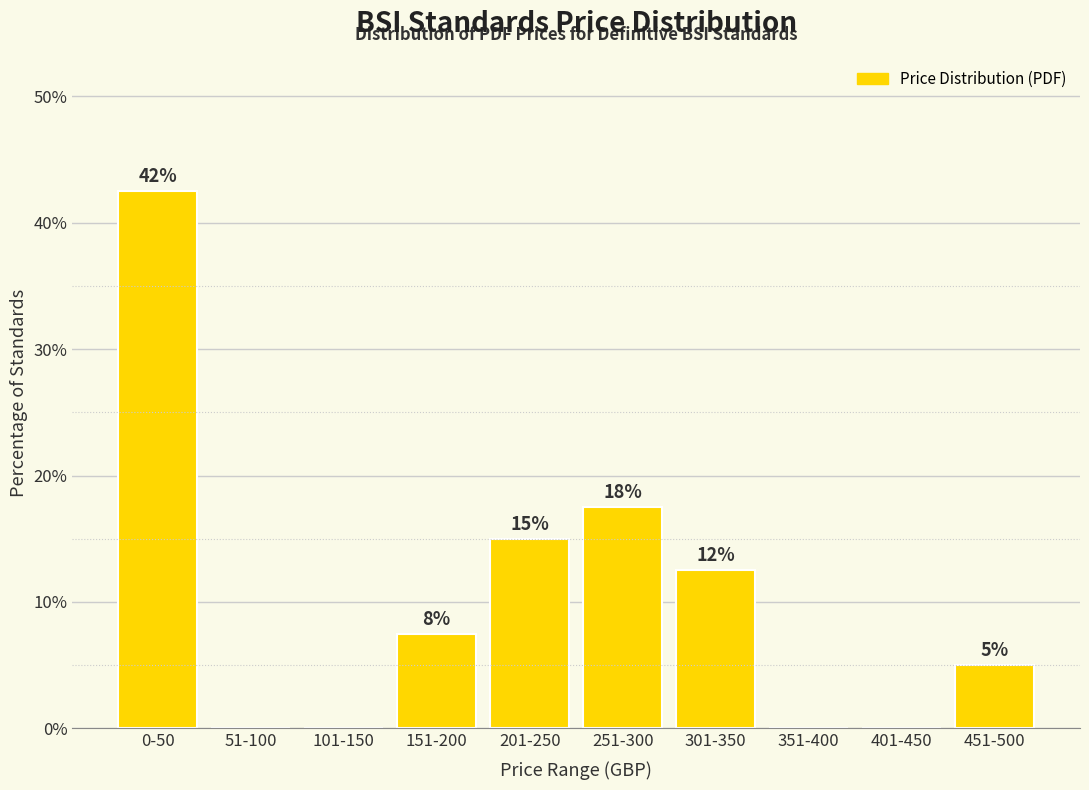

What is the label of the 5th bar from the right?

251-300